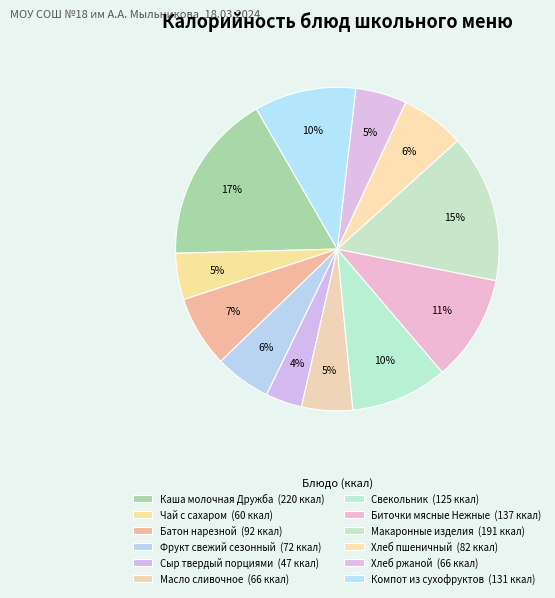

To the nearest percent, what is the difference between the Макаронные изделия and Хлеб пшеничный slice percentages?

8%